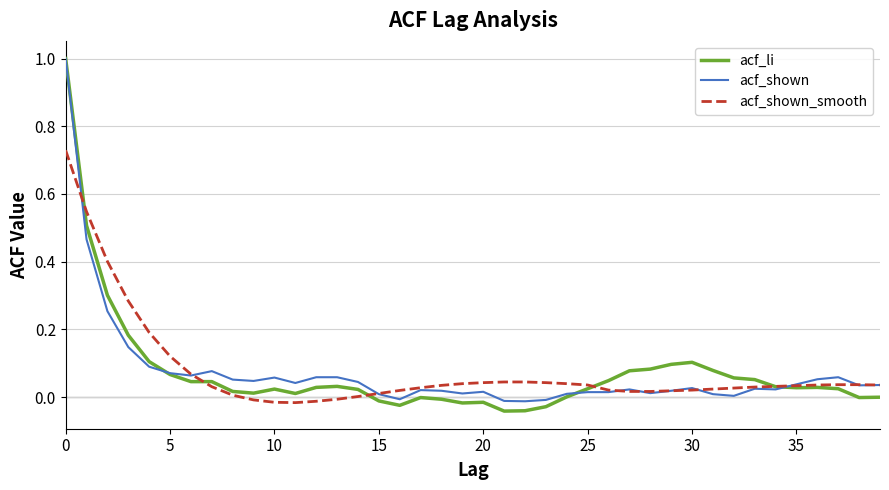

Which series has the largest range (max minus min)?

acf_li